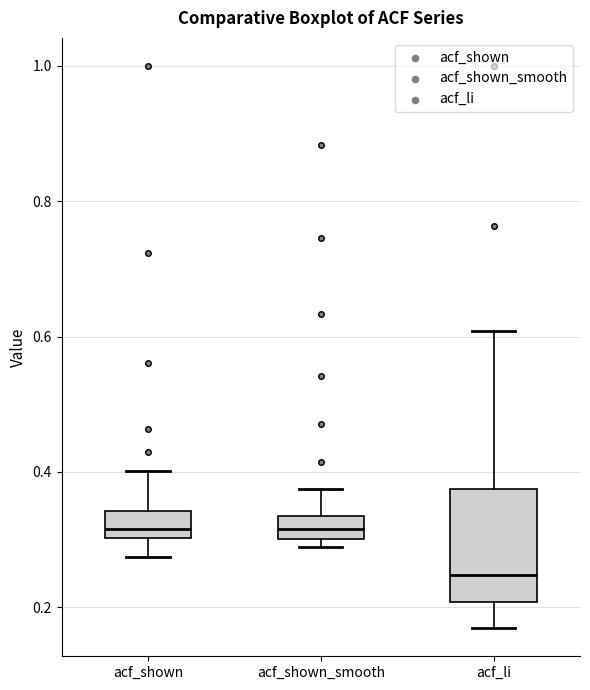

Which box has the lowest median line?

acf_li